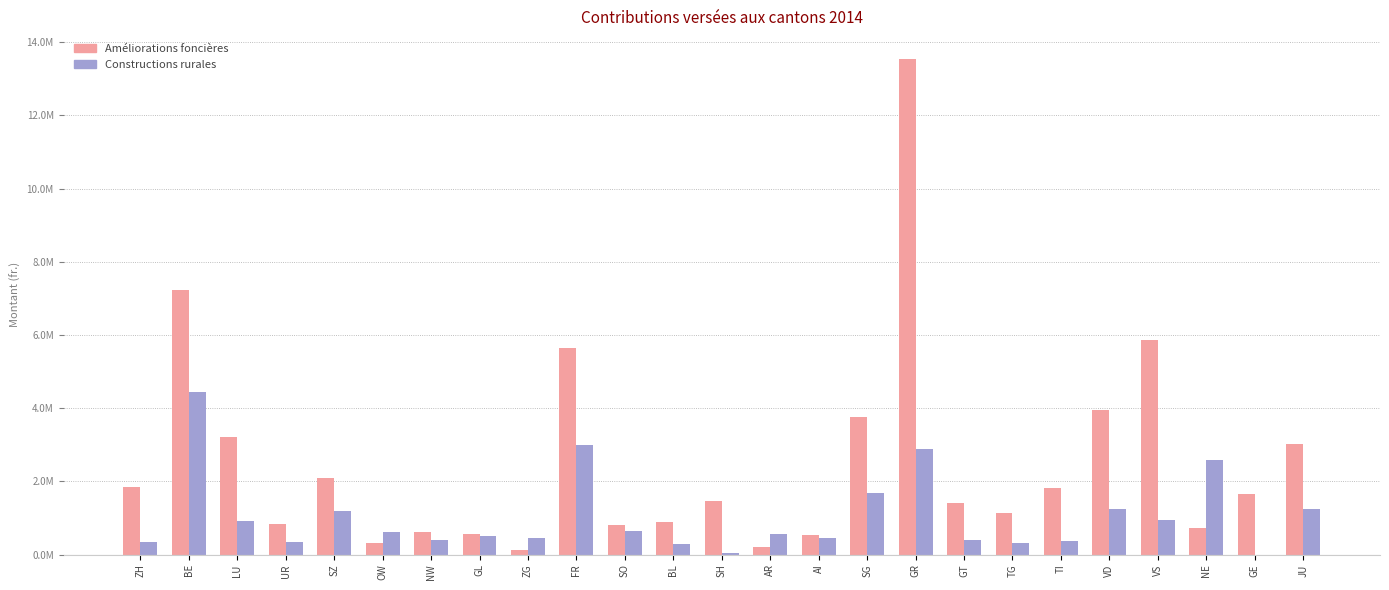

List the series in order of their overall mean, lowest first.

Constructions rurales, Améliorations foncières